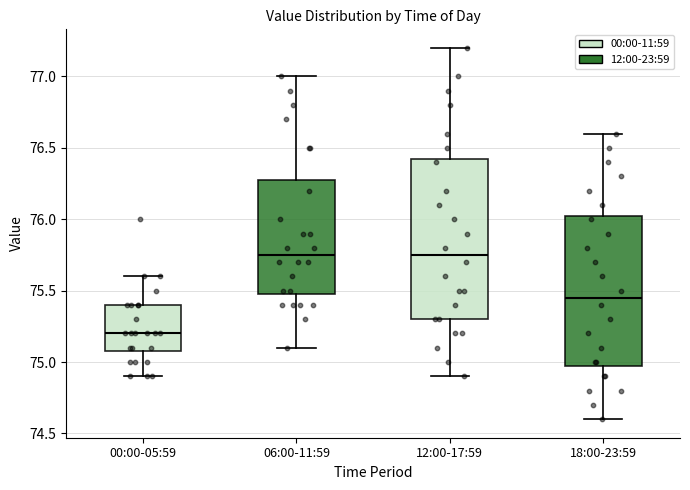

Where does the median line of the box for 12:00-17:59 sit on the y-axis? The values are not printed on the chart, so give them approximately, as read against the axis.

75.75